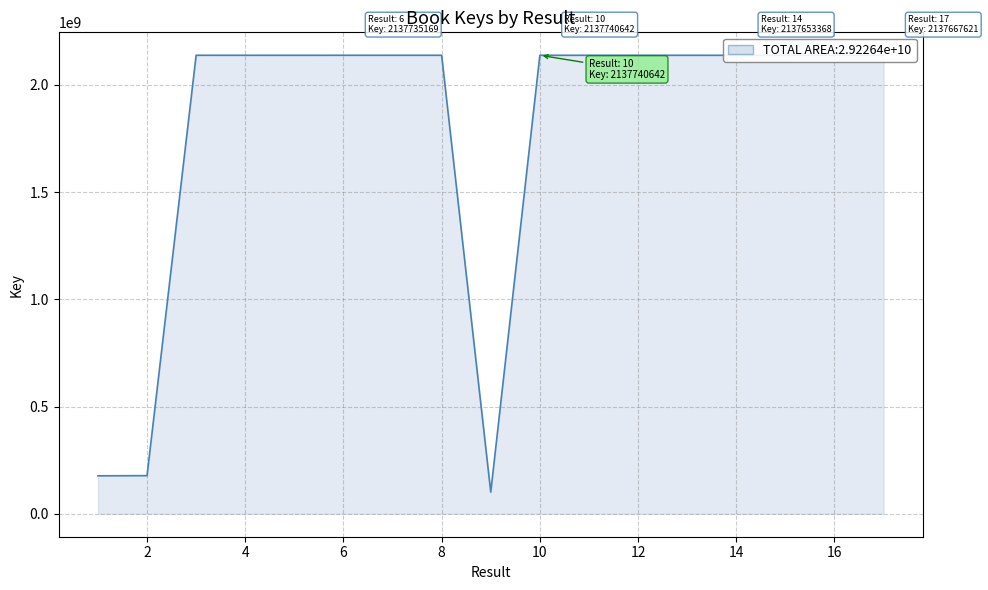

How many lines are shown in the chart?

1